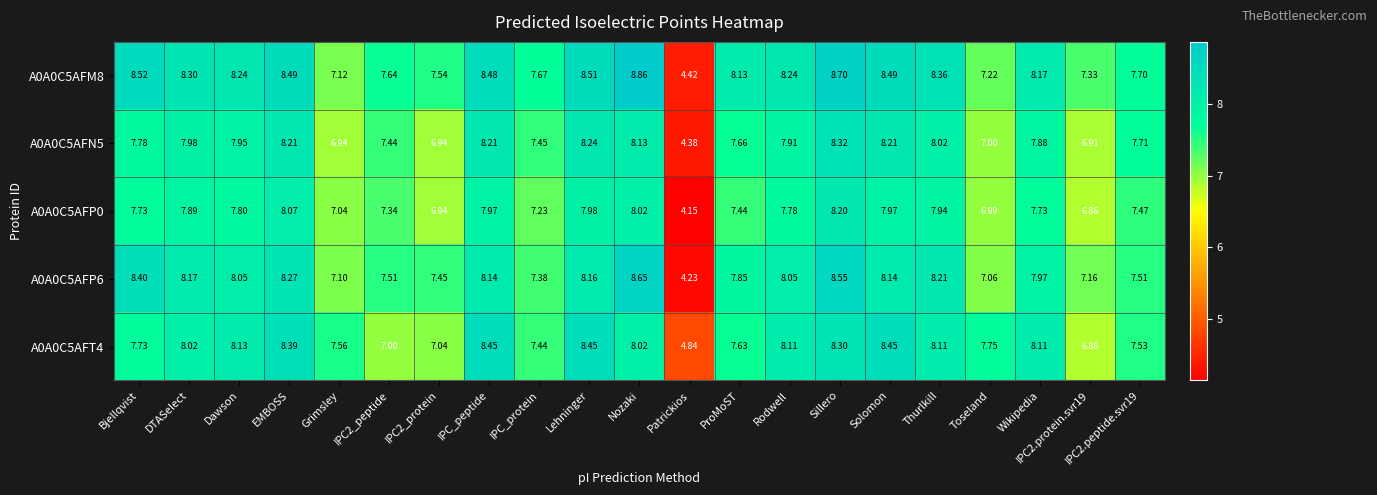

What is the greatest value displayed?

8.9